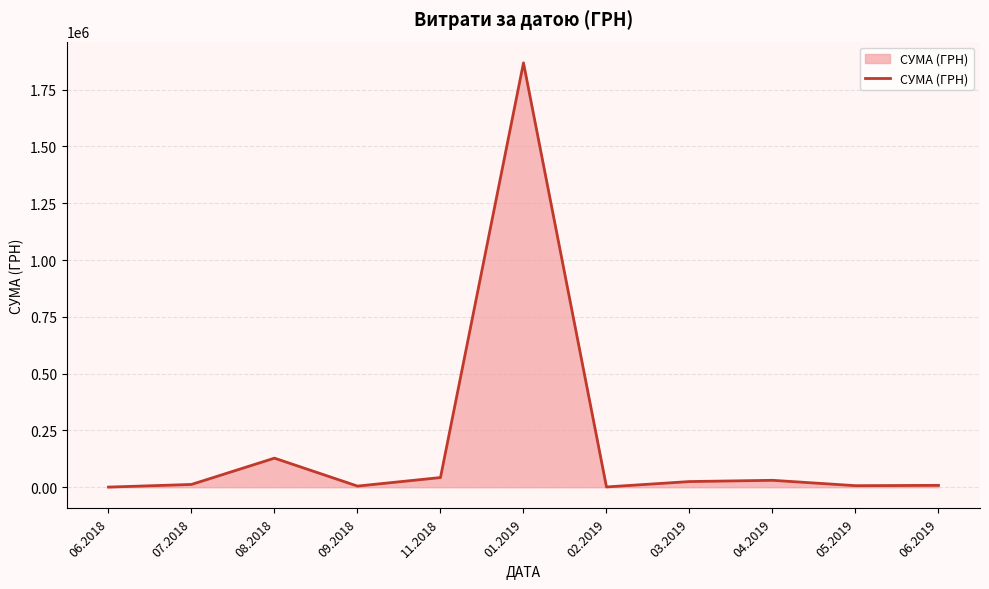

What is the average value?

193473.1